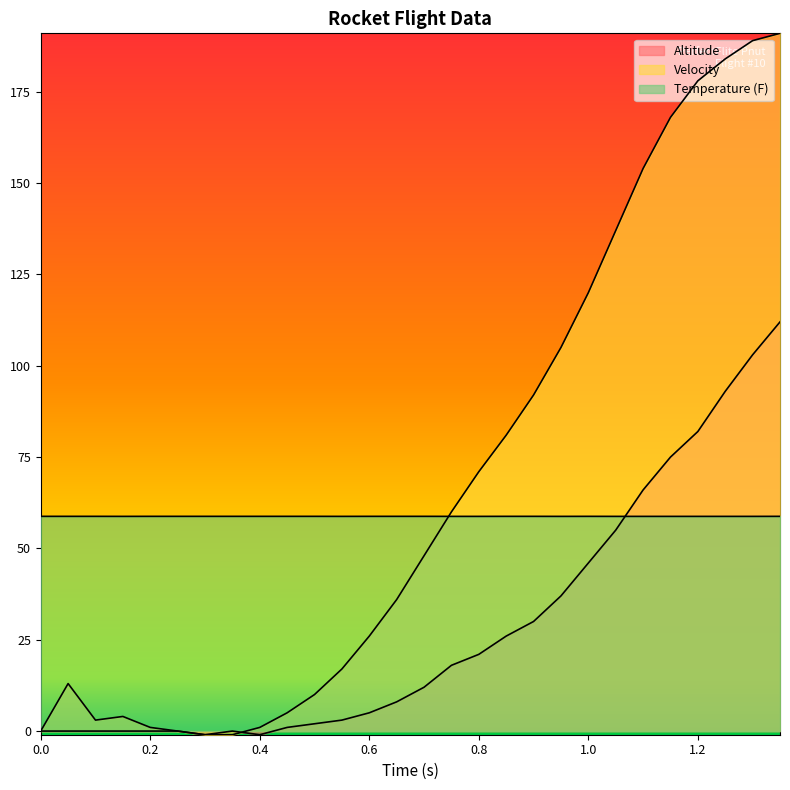

Rank the series by their maximum value, from highest to lowest.

Velocity, Altitude, Temperature (F)